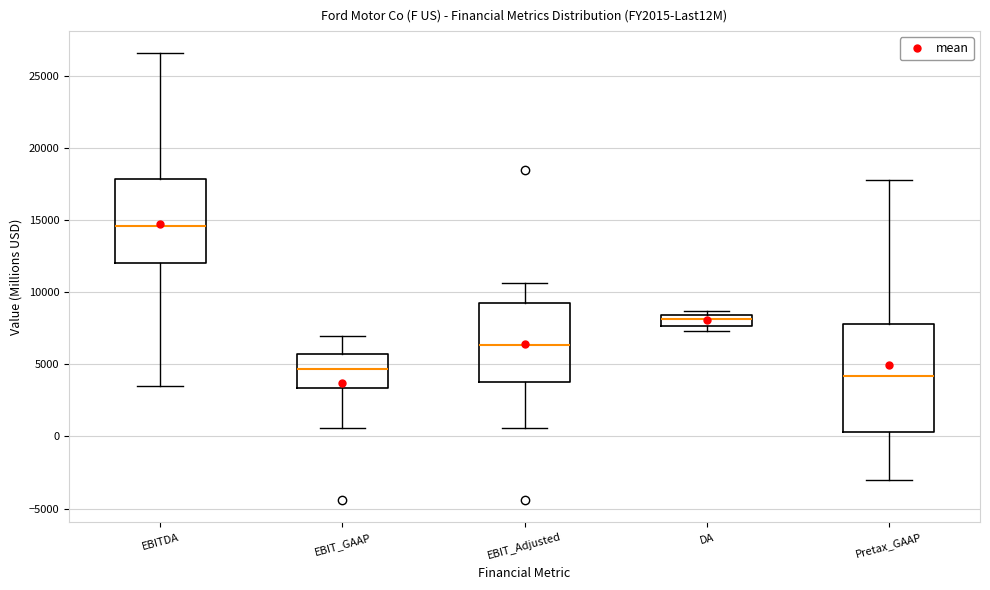

Which box is the tallest, from its lower edge to its upper edge?

Pretax_GAAP